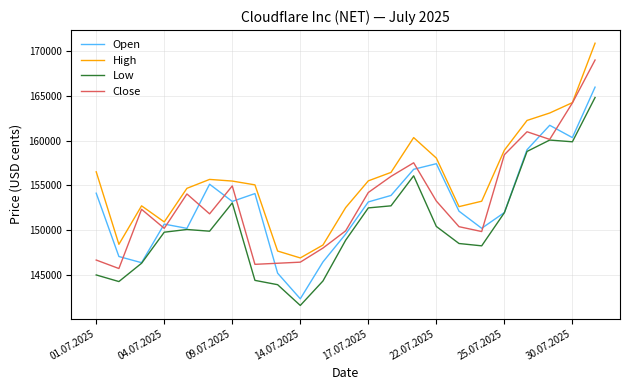

True or false: Low and High cross at least once.

False